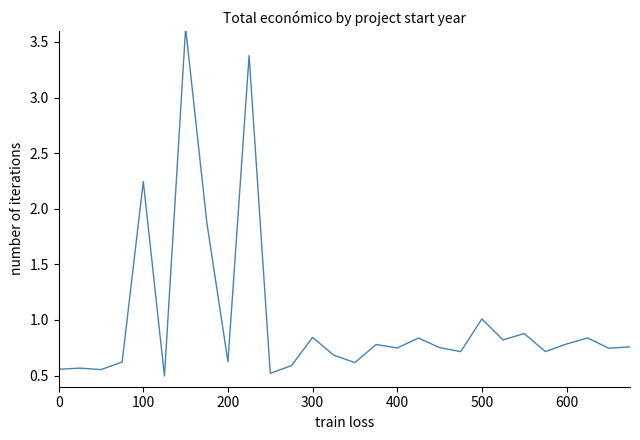

What is the difference between the maximum and minimum values?

3.1